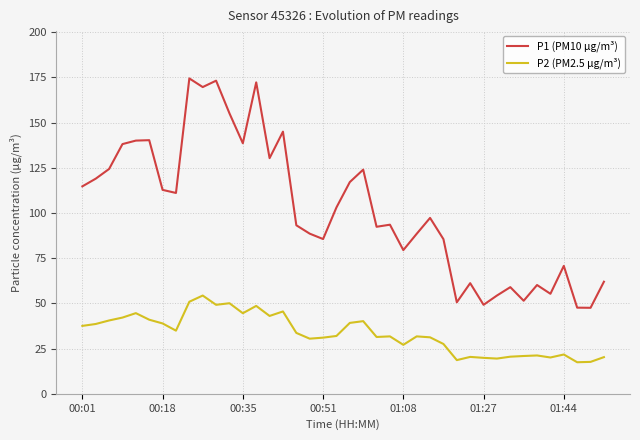

True or false: P2 (PM2.5 µg/m³) and P1 (PM10 µg/m³) intersect in this chart.

False